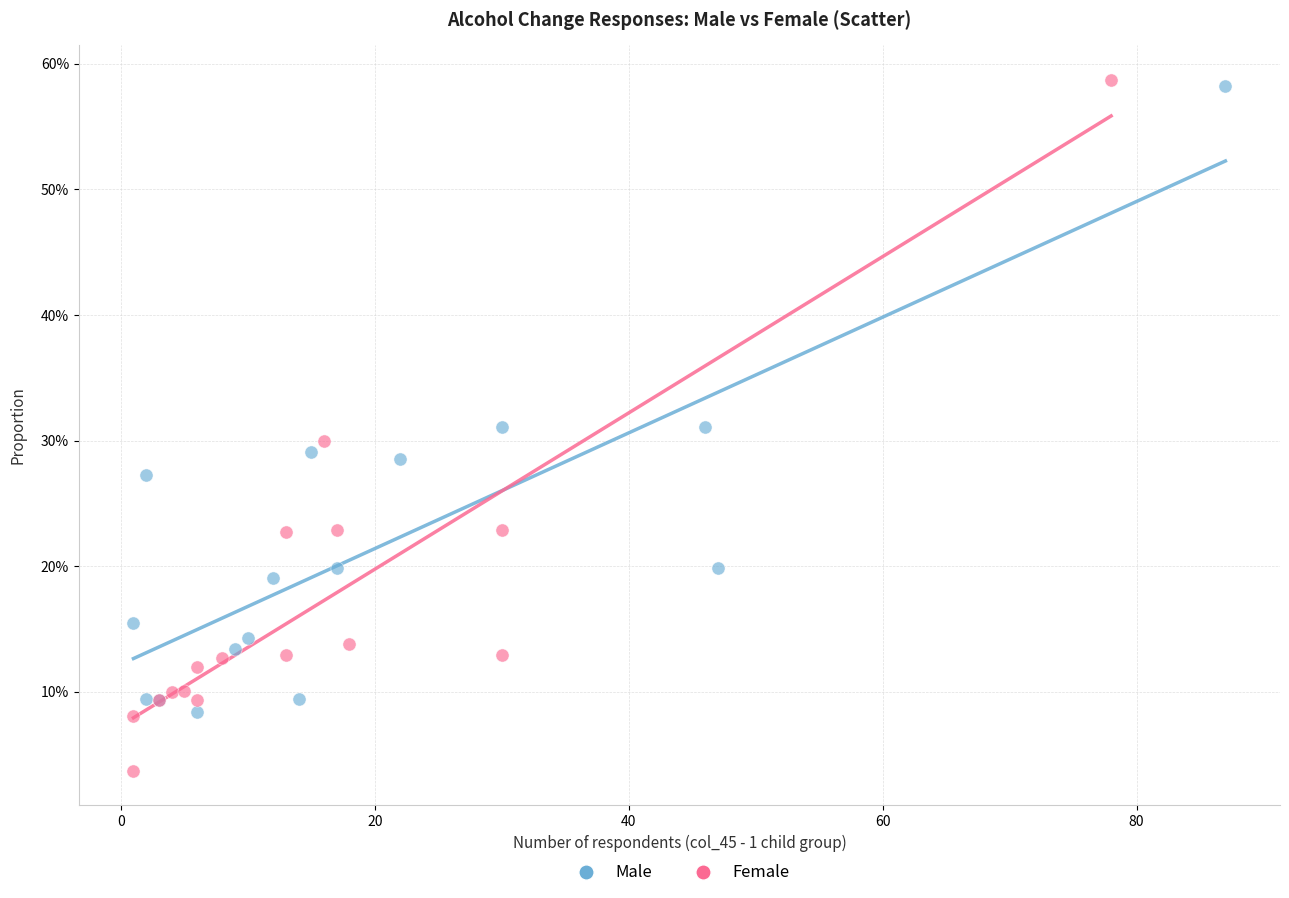

What are all the series names shown in the legend?

Male, Female